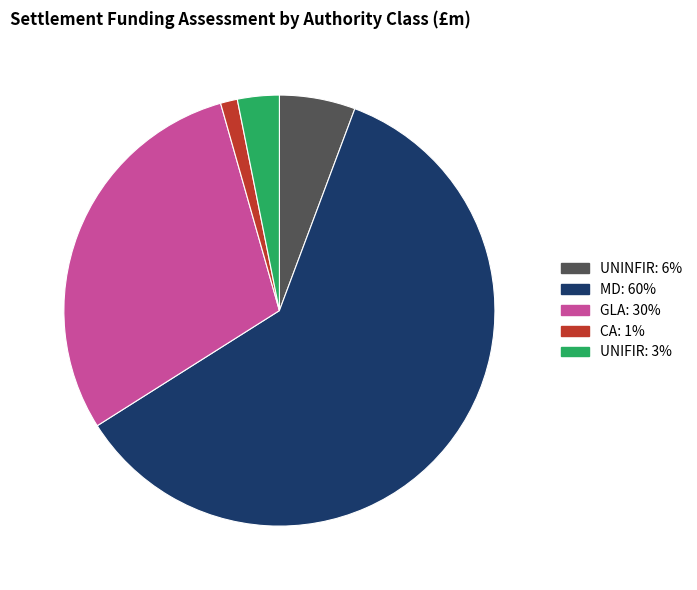

Which slice is the smallest?

CA